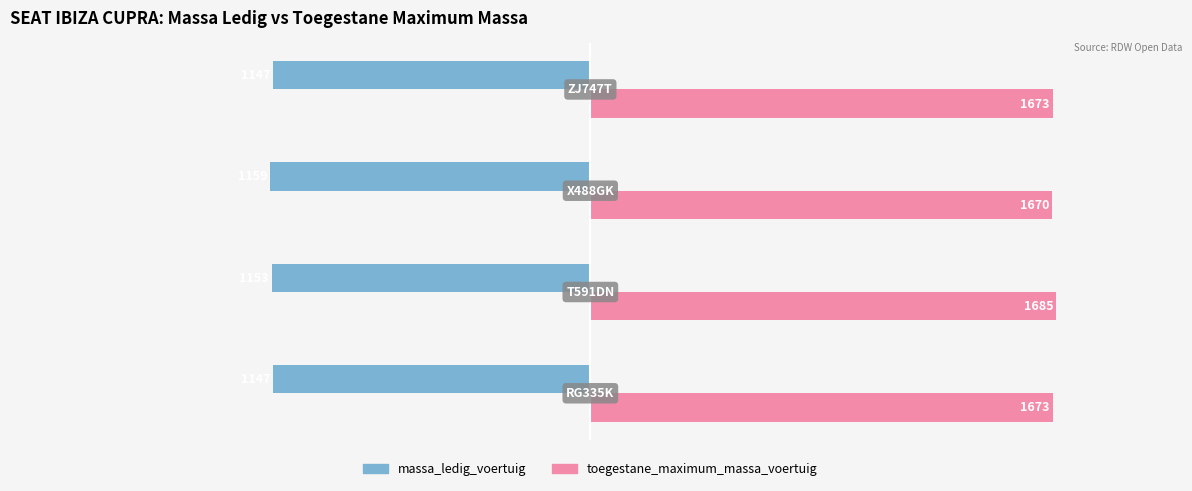

Which series has the largest total across all categories?

toegestane_maximum_massa_voertuig